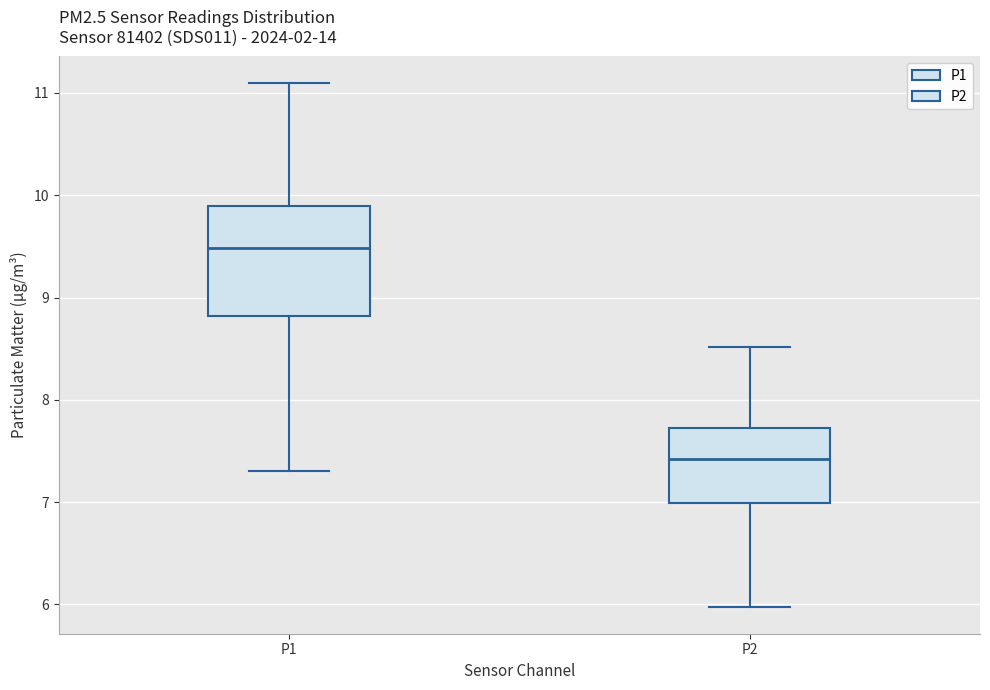

Reading left to right, read every box against the y-axis: the position of its median line, the range the box covers, and the ends of its whiskers. The values are not printed on the chart, so give them approximately, as read against the axis.

P1: median 9.5, box 8.8 to 9.9, whiskers 7.3 to 11.1
P2: median 7.4, box 7.0 to 7.7, whiskers 6.0 to 8.5